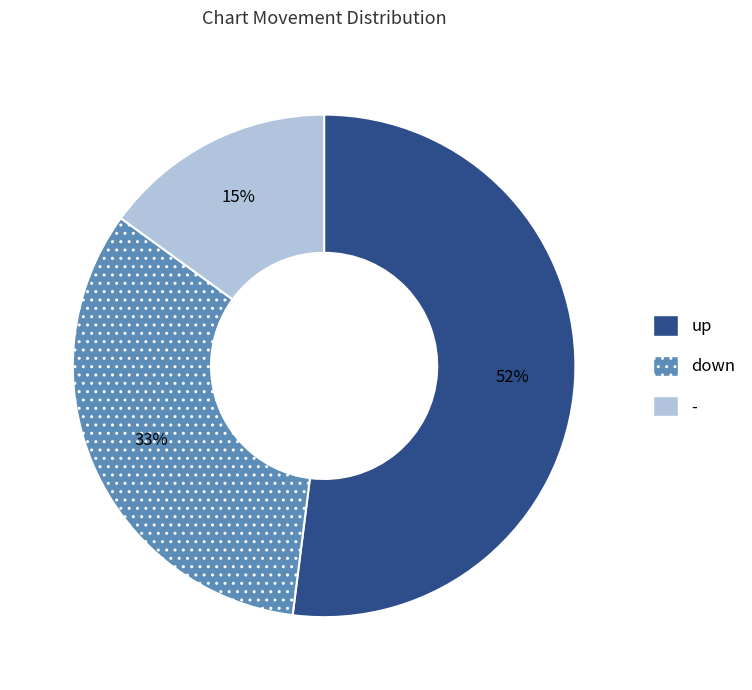

Does down account for over 50% of the chart?

No